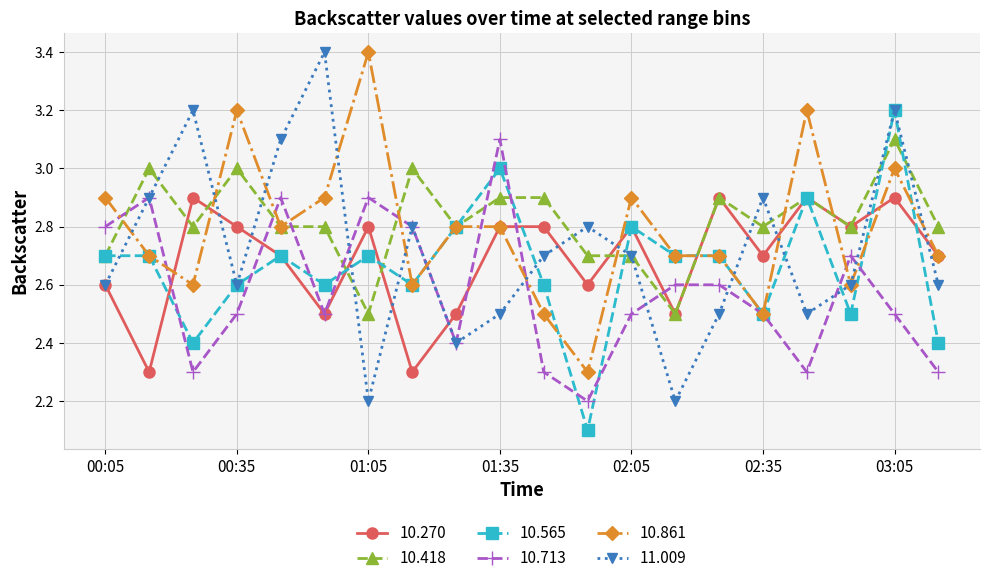

How many times do 10.418 and 10.713 cross each other?

9